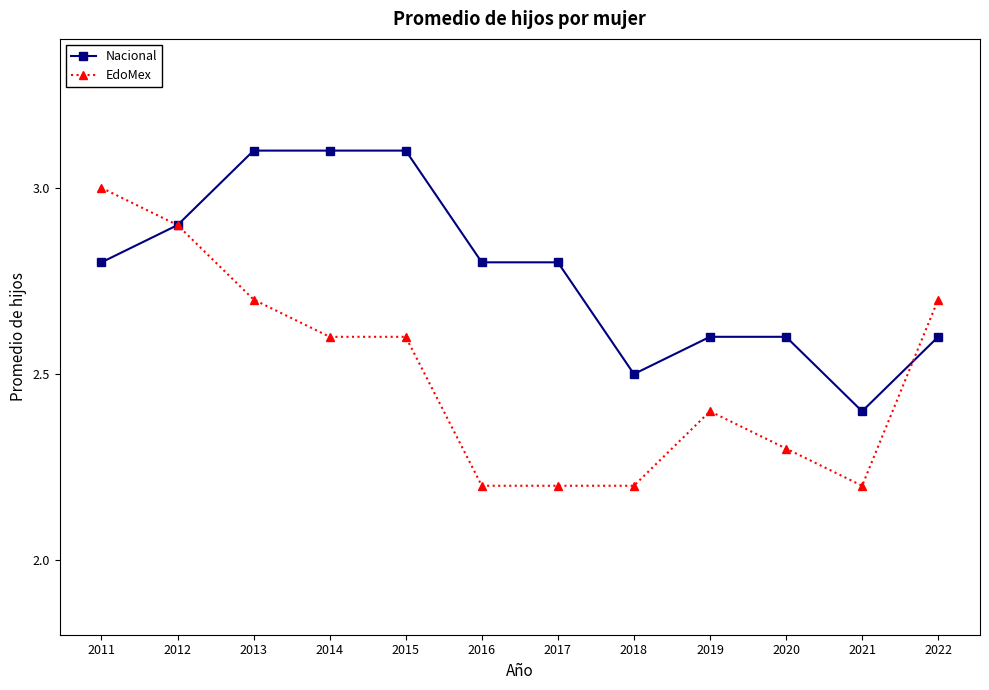

What value does the EdoMex series have at 2020?

2.3